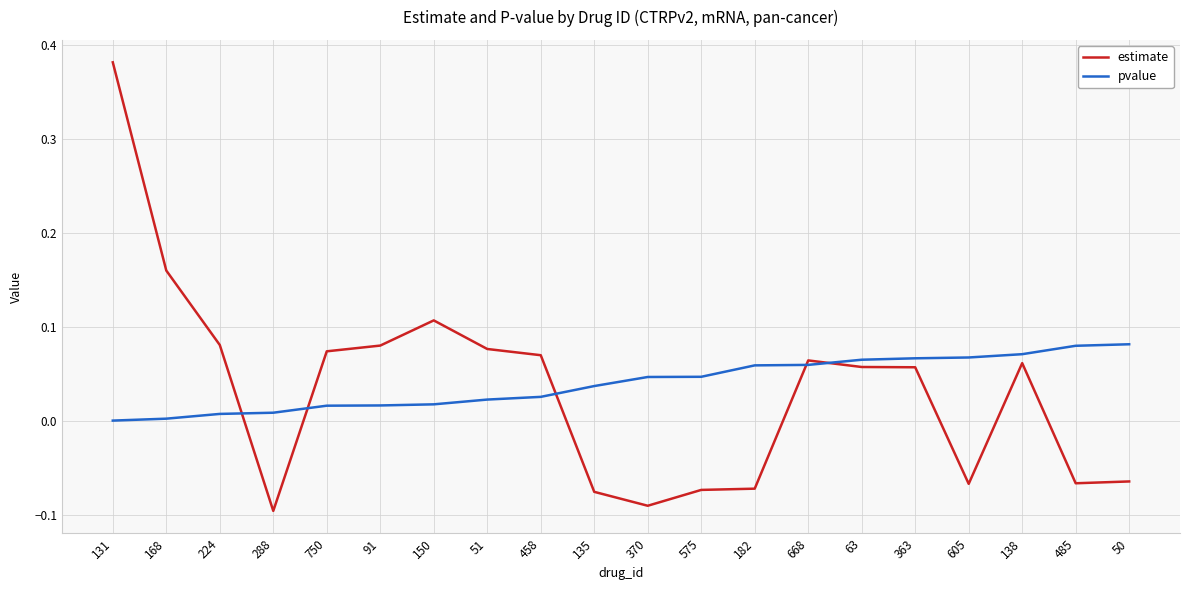

What is the sum of the estimate values at 135 and 288?

-0.2